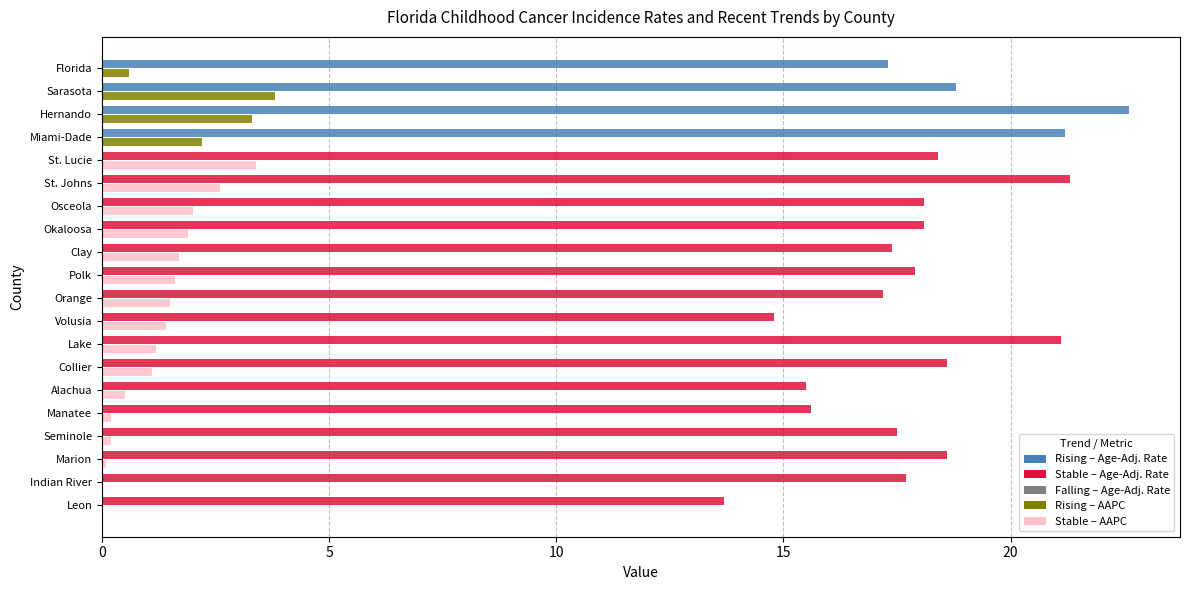

What is the greatest value displayed?

22.6